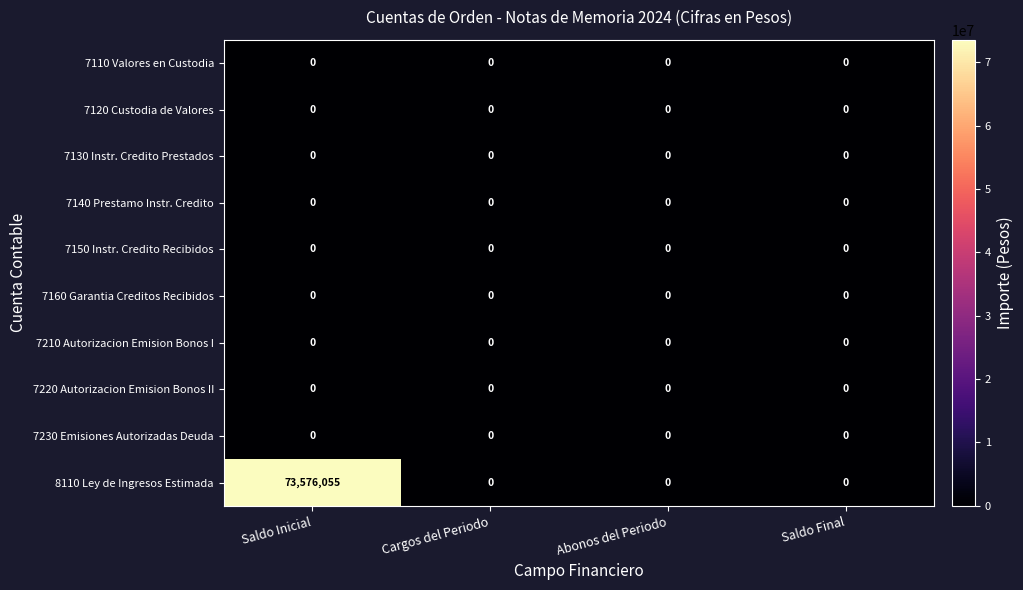

Which series has the widest spread of values?

8110 Ley de Ingresos Estimada